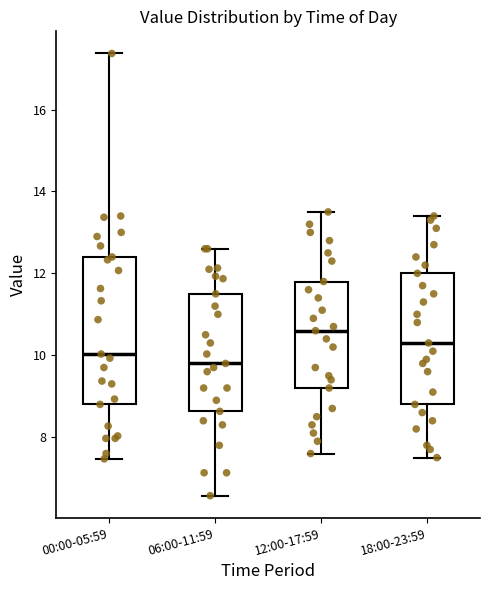

Where does the upper whisker of the box for 12:00-17:59 end on the y-axis? The values are not printed on the chart, so give them approximately, as read against the axis.

13.6